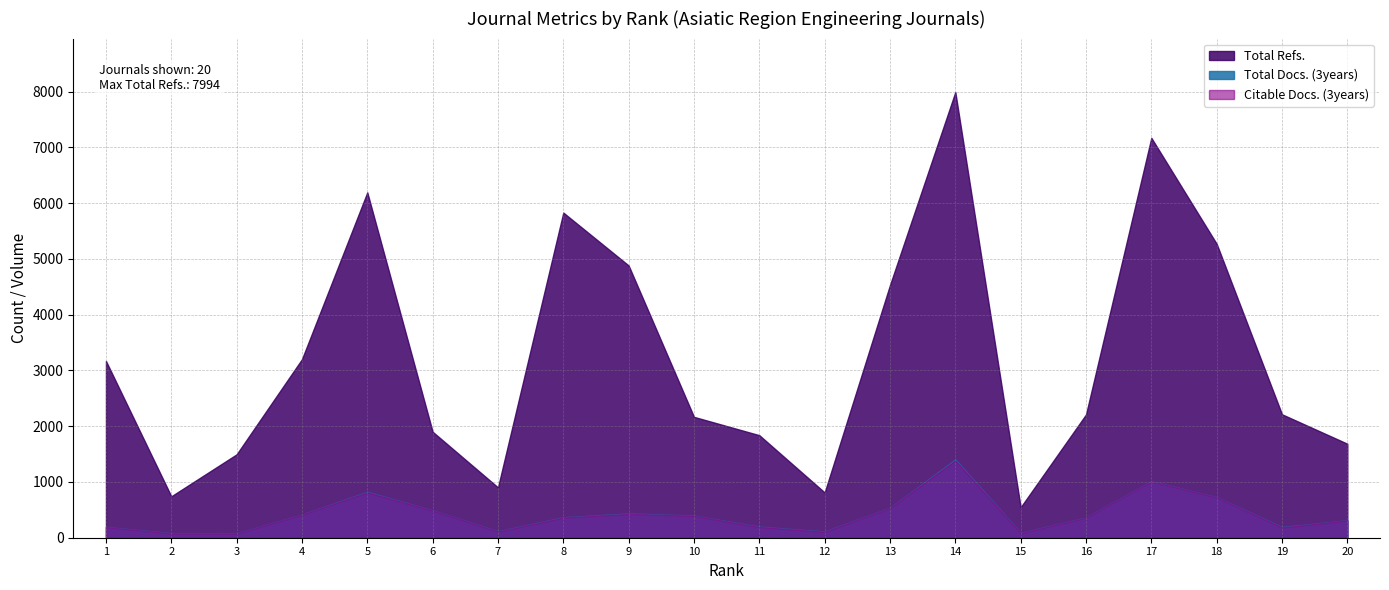

Reading left to right, extract all data points from this chart.

Total Refs.: 1=3171	2=743	3=1496	4=3203	5=6195	6=1901	7=903	8=5832	9=4883	10=2168	11=1839	12=812	13=4533	14=7994	15=547	16=2211	17=7173	18=5272	19=2214	20=1686
Total Docs. (3years): 1=193	2=80	3=80	4=415	5=823	6=490	7=115	8=366	9=434	10=396	11=198	12=112	13=537	14=1403	15=87	16=363	17=1013	18=727	19=191	20=312
Citable Docs. (3years): 1=193	2=78	3=79	4=415	5=816	6=490	7=113	8=363	9=429	10=395	11=195	12=109	13=537	14=1388	15=85	16=363	17=1012	18=727	19=186	20=312